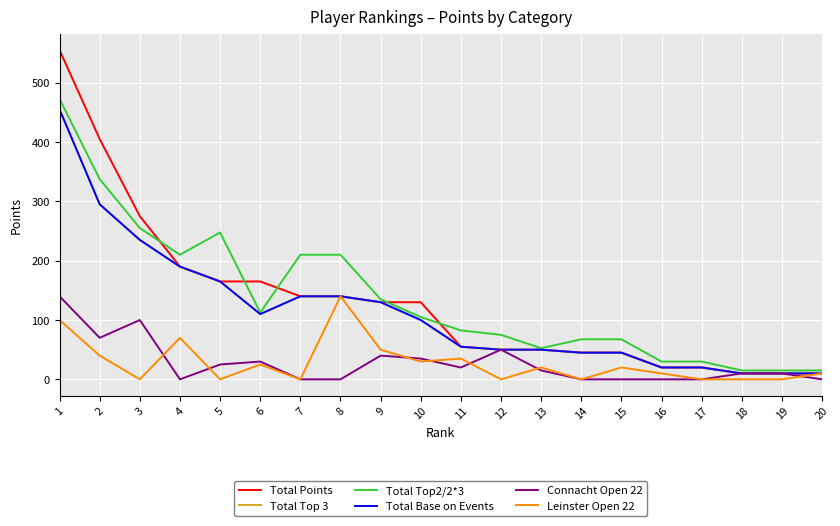

Rank the series by their maximum value, from lowest to highest.

Connacht Open 22, Leinster Open 22, Total Top 3, Total Base on Events, Total Top2/2*3, Total Points